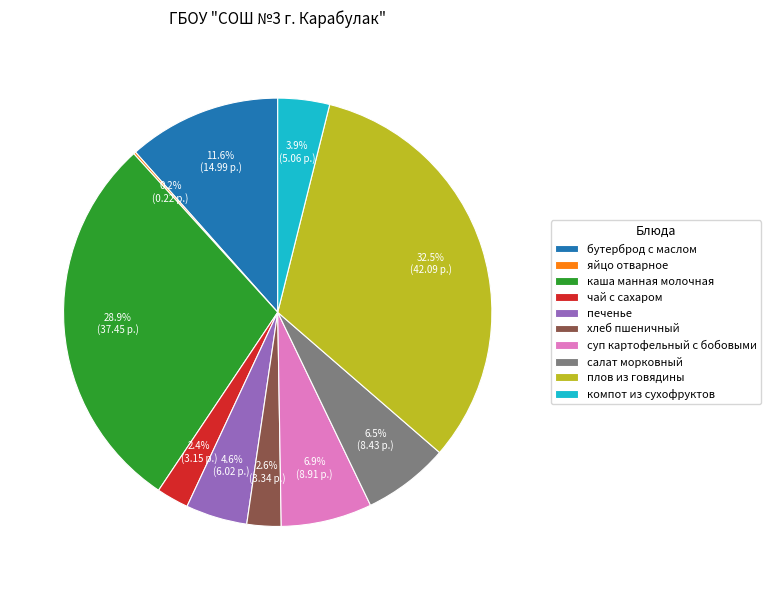

To the nearest percent, what portion does чай с сахаром represent?

2%